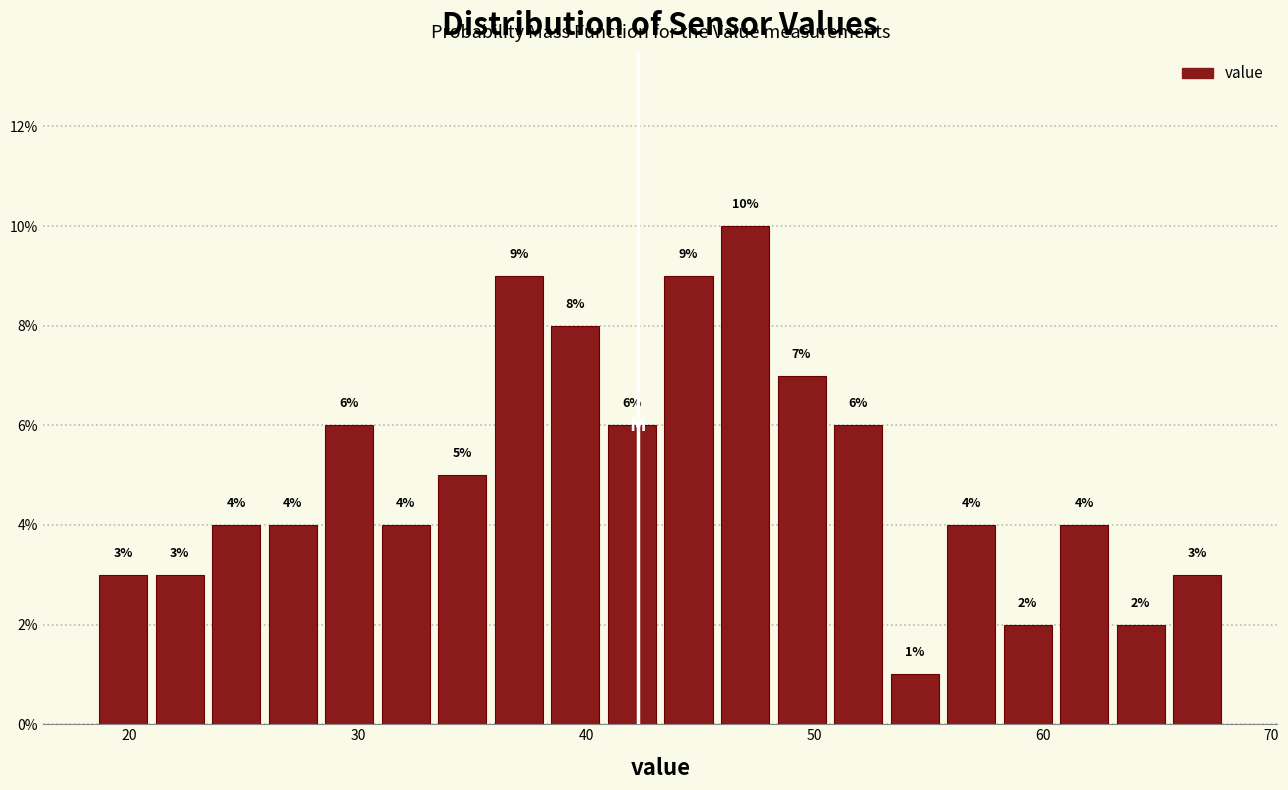

Read against the x-axis, roughly where is the centre of the tallest bar?

47